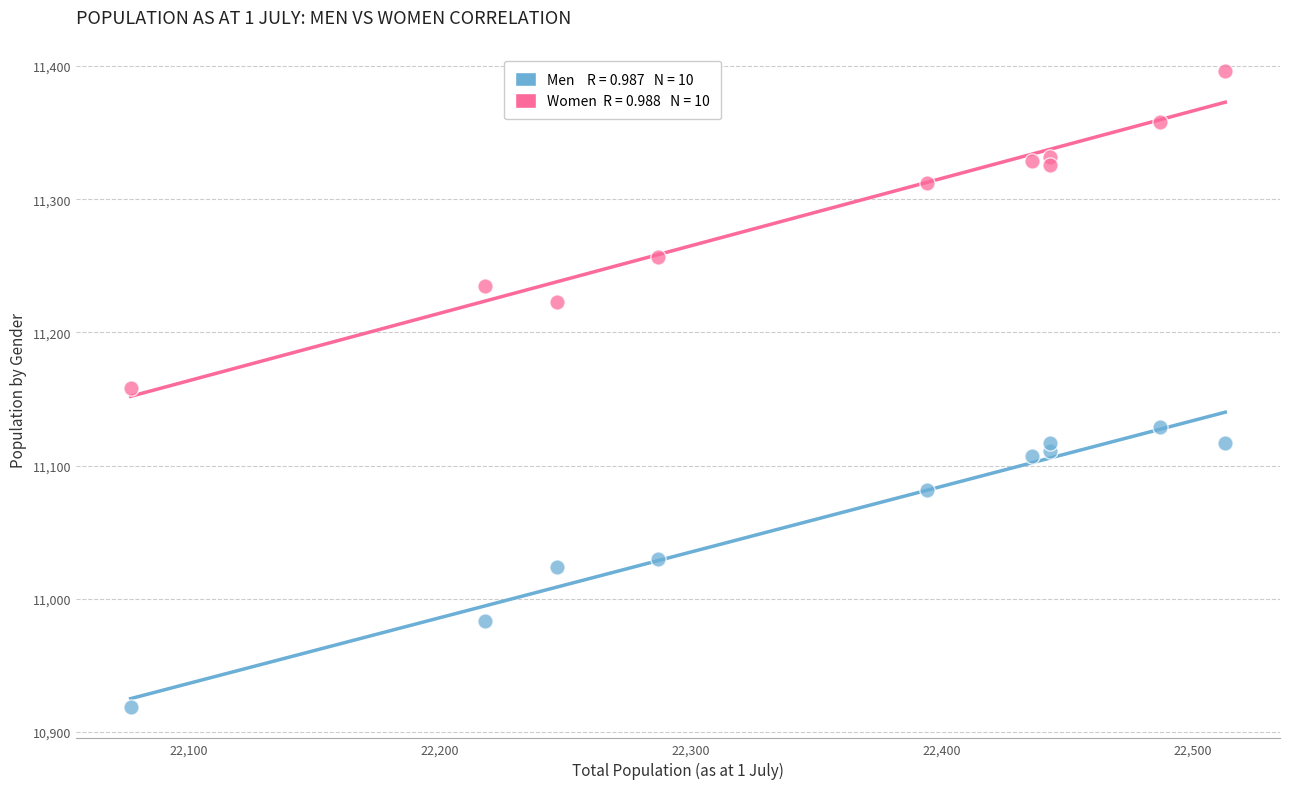

Across all data points, what is the range of X values (max minus min)?

436